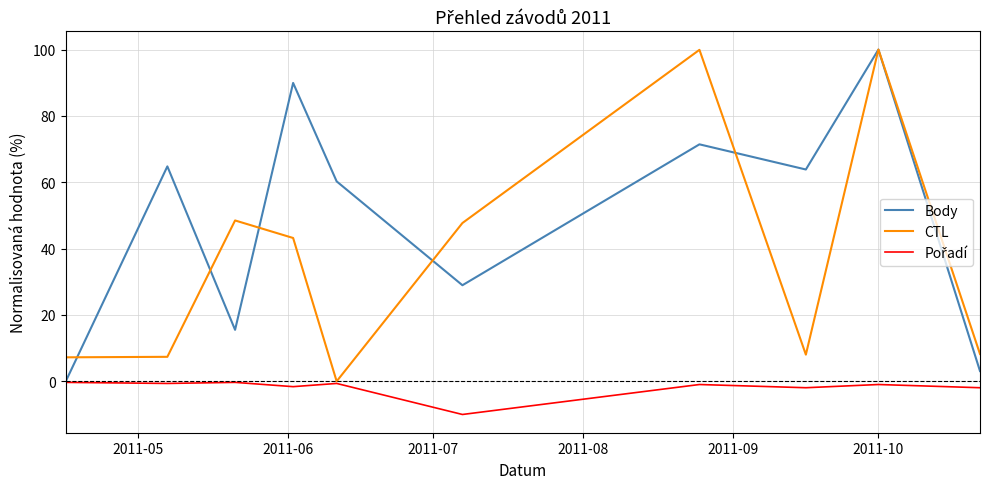

Which series has the largest total across all categories?

Body